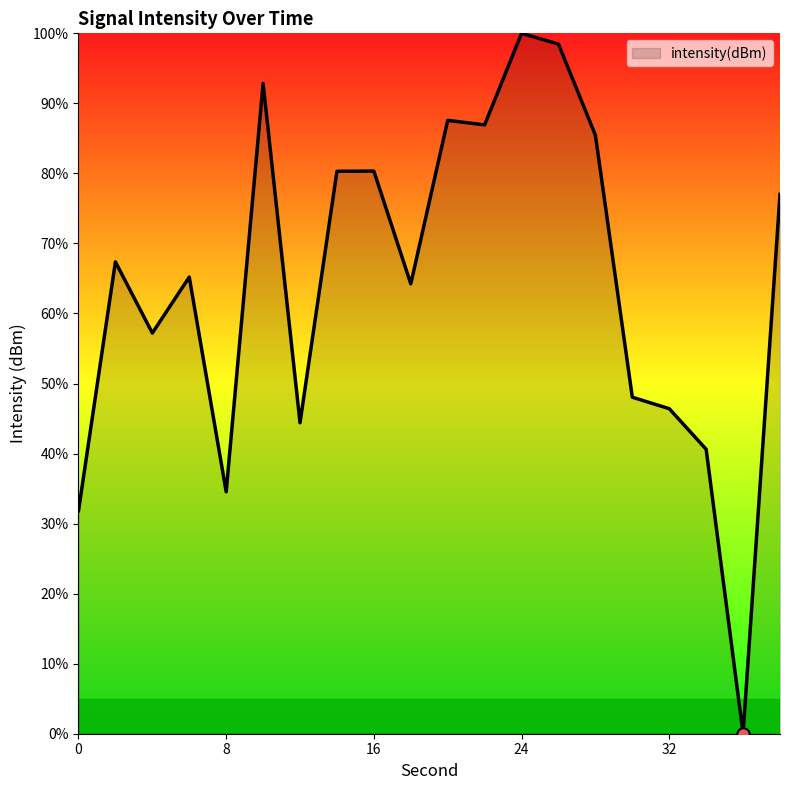

What is the greatest value displayed?

100.0